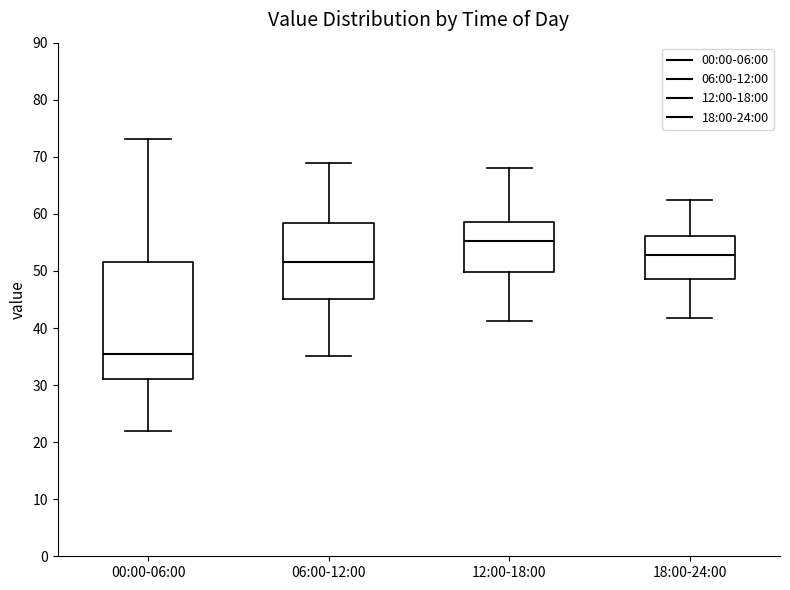

Where does the lower whisker of the box for 00:00-06:00 end on the y-axis? The values are not printed on the chart, so give them approximately, as read against the axis.

22